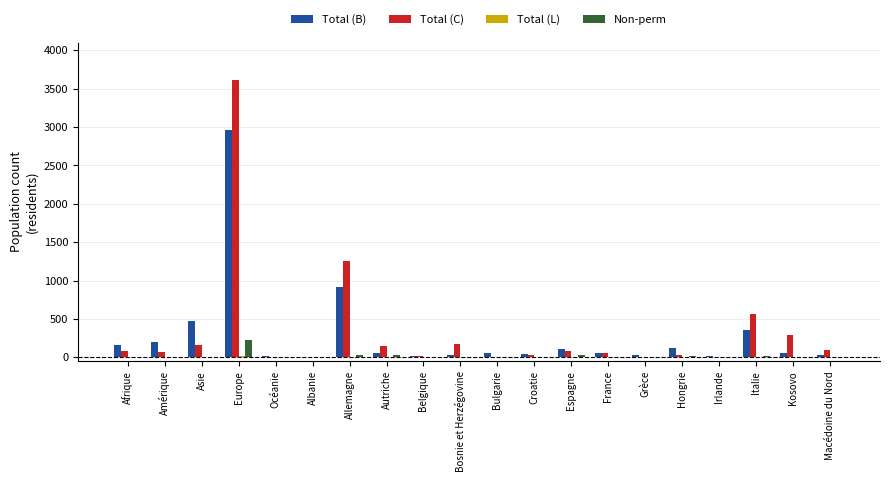

Is it true that Non-perm equals 0 at Irlande?

True